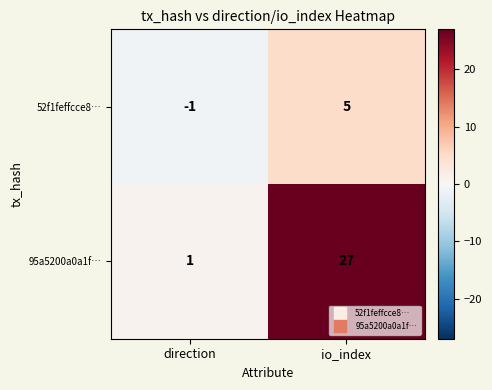

At which label does 52f1feffcce8… reach its peak?

io_index